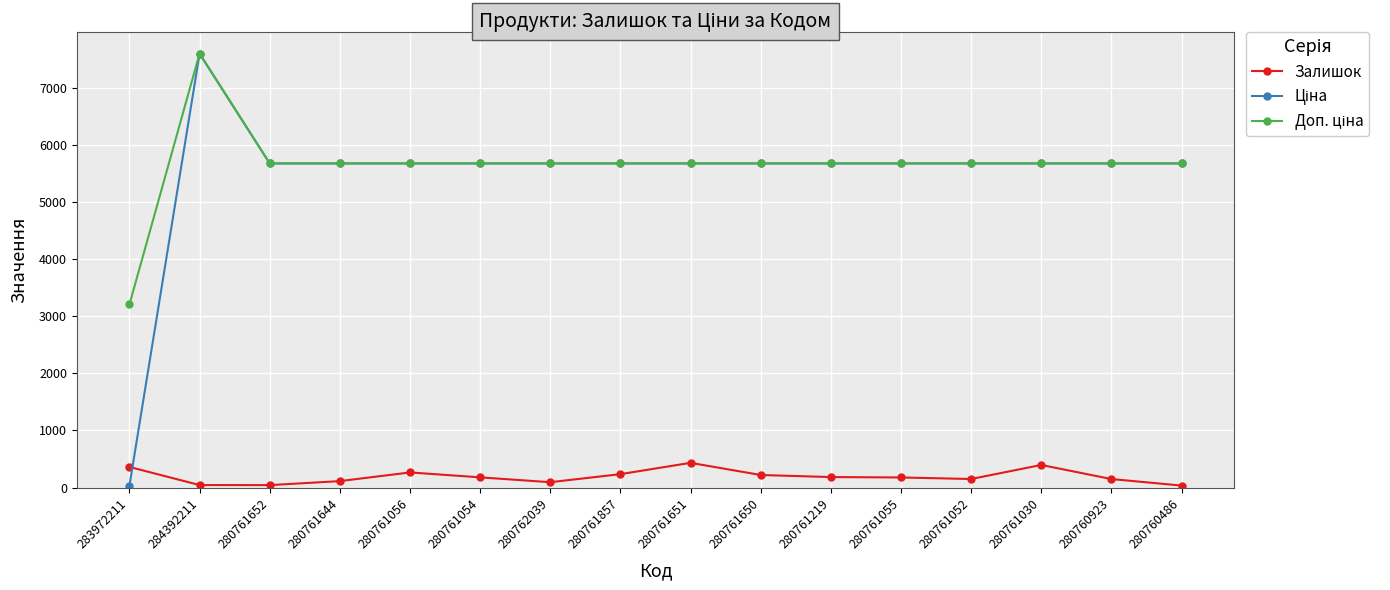

What is the total value across all series at 280761857?

11581.6